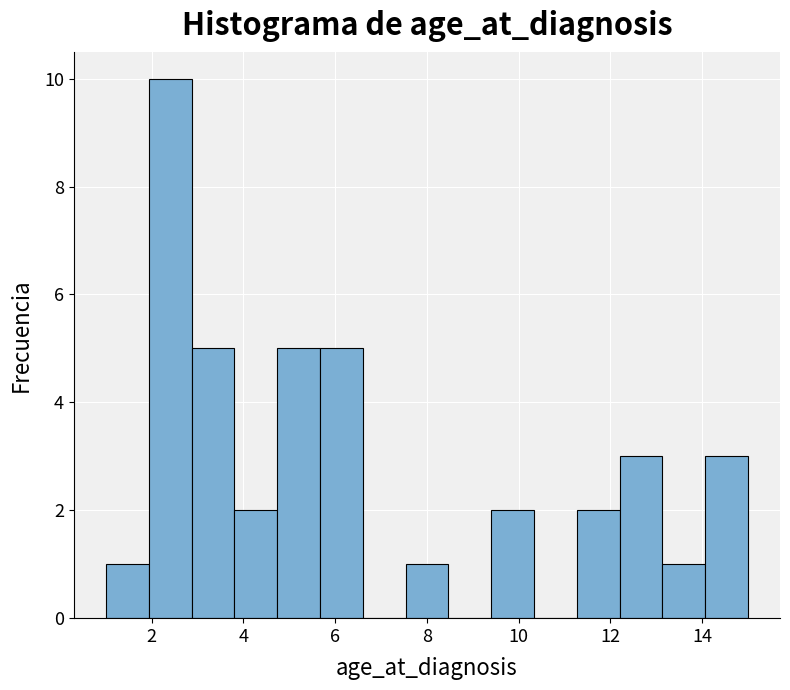

Reading left to right, list every bar in this chart as the range it spans on the x-axis followed by its height. Neither the bar edges nor the heights are printed on the chart, so give them approximately, as read against the axes.

1.0 to 2.0: 1
2.0 to 2.8: 10
2.8 to 3.8: 5
3.8 to 4.8: 2
4.8 to 5.6: 5
5.6 to 6.6: 5
6.6 to 7.6: 0
7.6 to 8.4: 1
8.4 to 9.4: 0
9.4 to 10.4: 2
10.4 to 11.2: 0
11.2 to 12.2: 2
12.2 to 13.2: 3
13.2 to 14.0: 1
14.0 to 15.0: 3